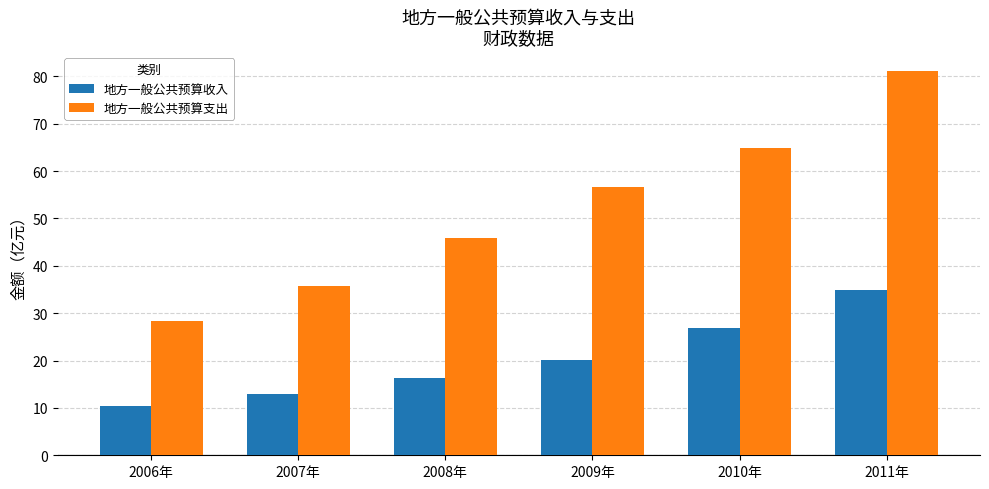

Between 2006年 and 2008年, which series saw the biggest shift?

地方一般公共预算支出